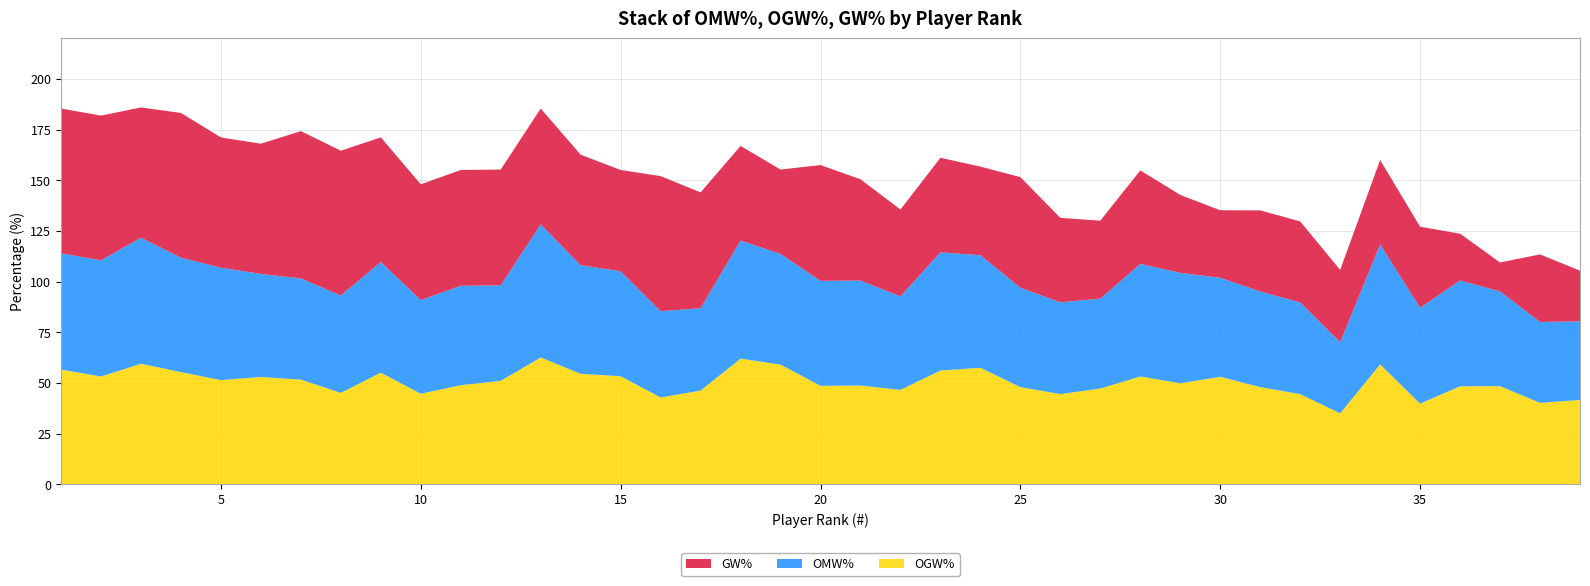

Reading left to right, transcribe all the data shown in this chart.

OGW%: 56.6	53.1	59.5	55.3	51.4	52.9	51.6	45.1	55.0	44.6	48.9	51.0	62.5	54.5	53.3	42.8	46.2	62.0	59.0	48.6	48.7	46.5	56.1	57.5	47.9	44.5	47.2	53.2	49.8	53.0	47.9	44.4	35.0	59.1	39.7	48.3	48.4	40.1	41.6
OMW%: 57.4	57.4	62.2	56.5	55.5	50.9	49.9	48.1	54.6	46.2	49.1	47.2	65.7	53.6	51.8	42.6	40.7	58.3	54.6	51.8	51.8	46.2	58.3	55.6	49.1	45.3	44.4	55.6	54.5	48.9	47.2	45.3	35.1	59.2	47.3	52.2	46.8	39.9	38.8
GW%: 71.4	71.4	64.3	71.4	64.3	64.3	72.7	71.4	61.5	57.1	57.1	57.1	57.1	54.5	50.0	66.7	57.1	46.7	41.7	57.1	50.0	42.9	46.7	43.8	54.5	41.7	38.5	46.2	38.5	33.3	40.0	40.0	35.7	41.7	40.0	23.1	14.3	33.3	25.0